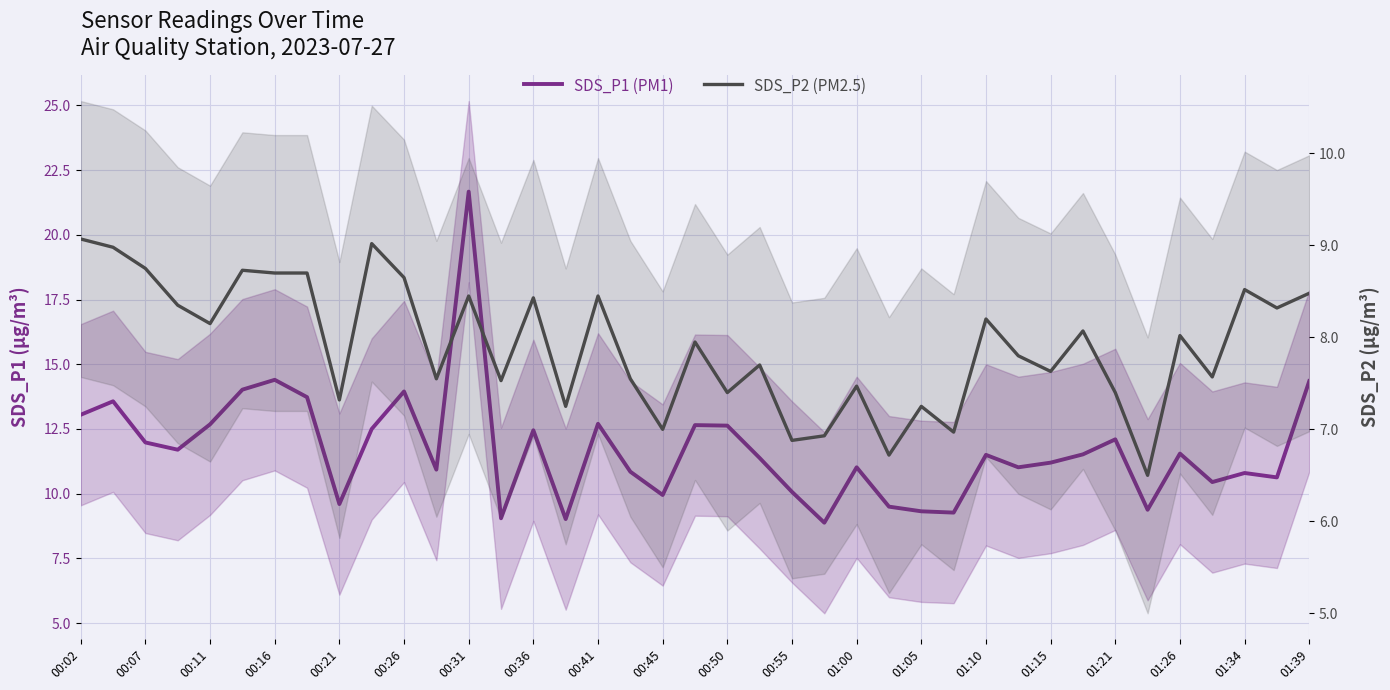

True or false: SDS_P1 (PM1) and SDS_P2 (PM2.5) cross at least once.

False